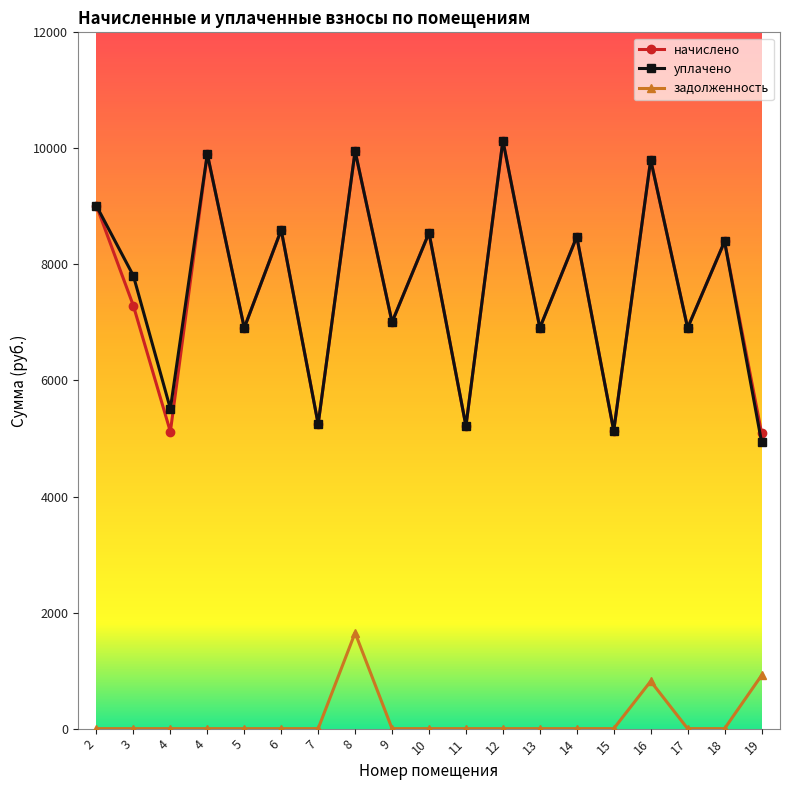

Which category has the lowest value in the начислено series?

19